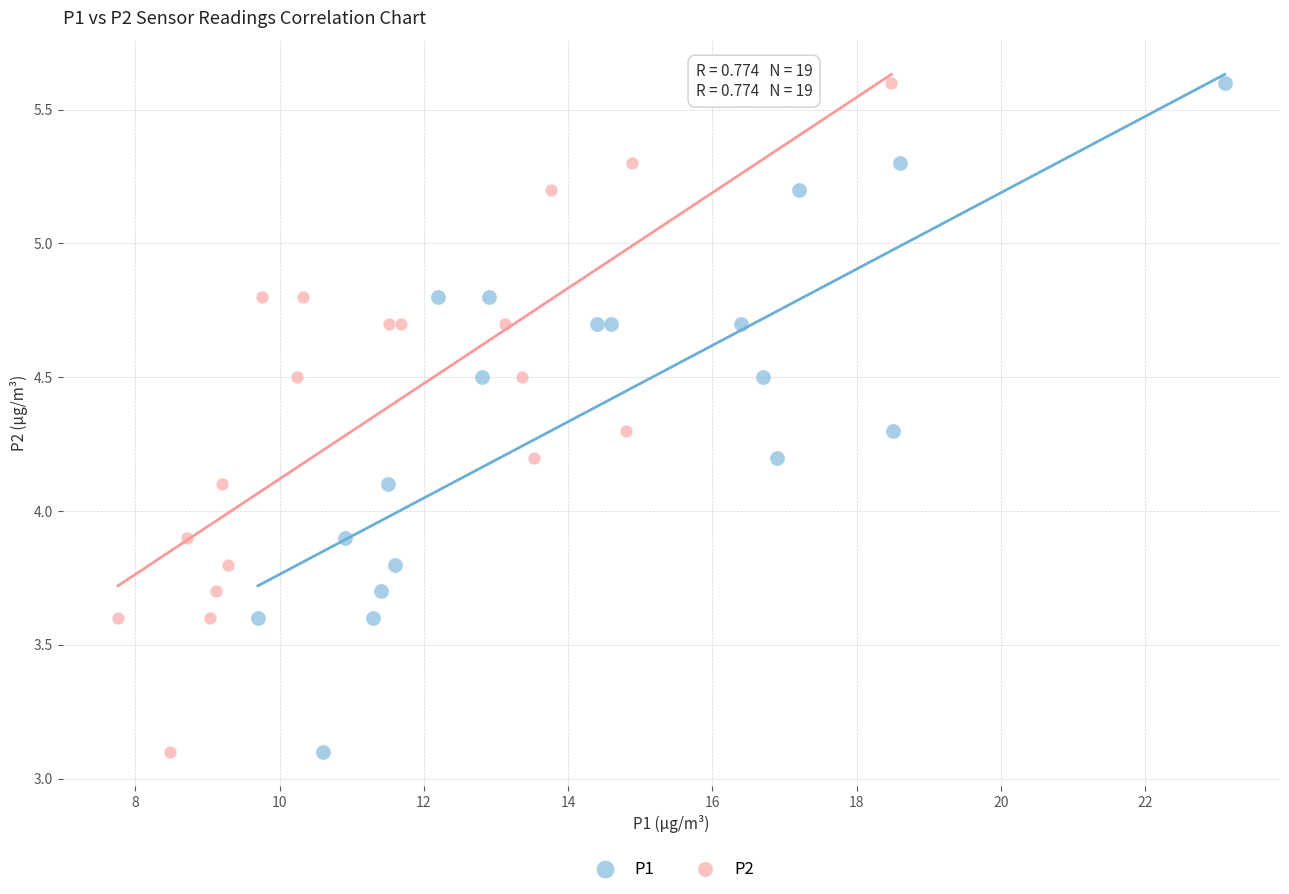

What are all the series names shown in the legend?

P1, P2